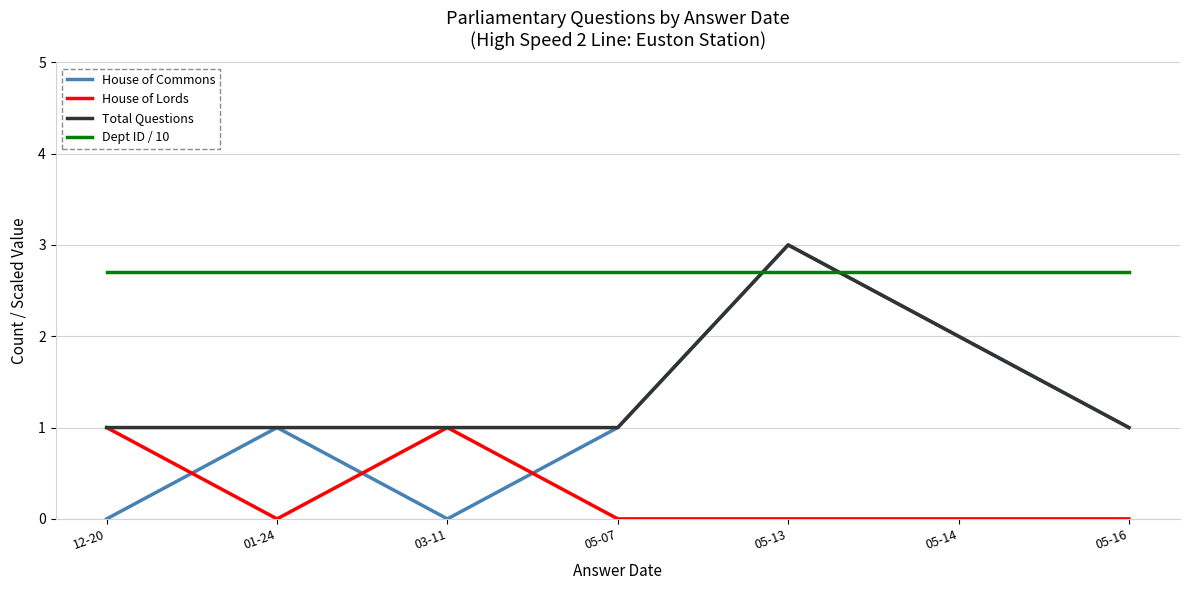

True or false: Total Questions and Dept ID / 10 cross at least once.

True